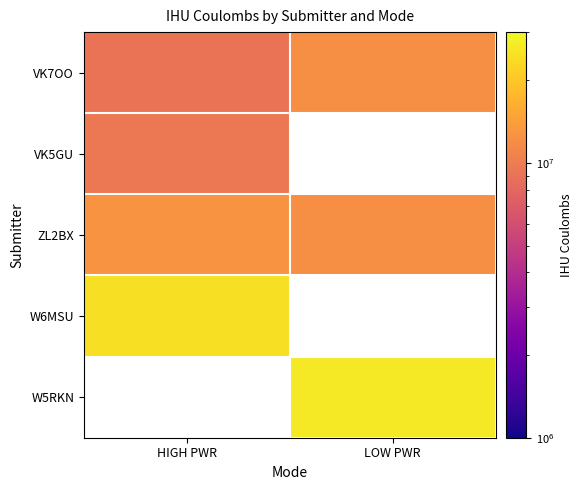

Read the ZL2BX value at LOW PWR.

12230448.0